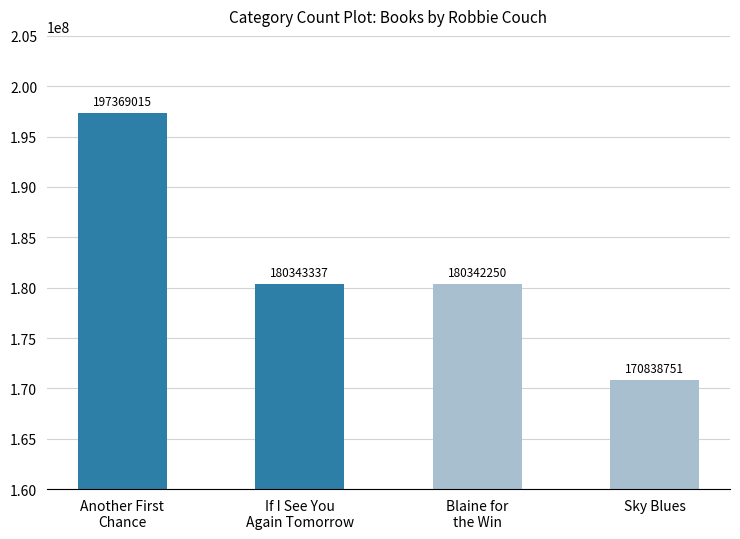

What is the difference between the second highest and minimum values?

9504586